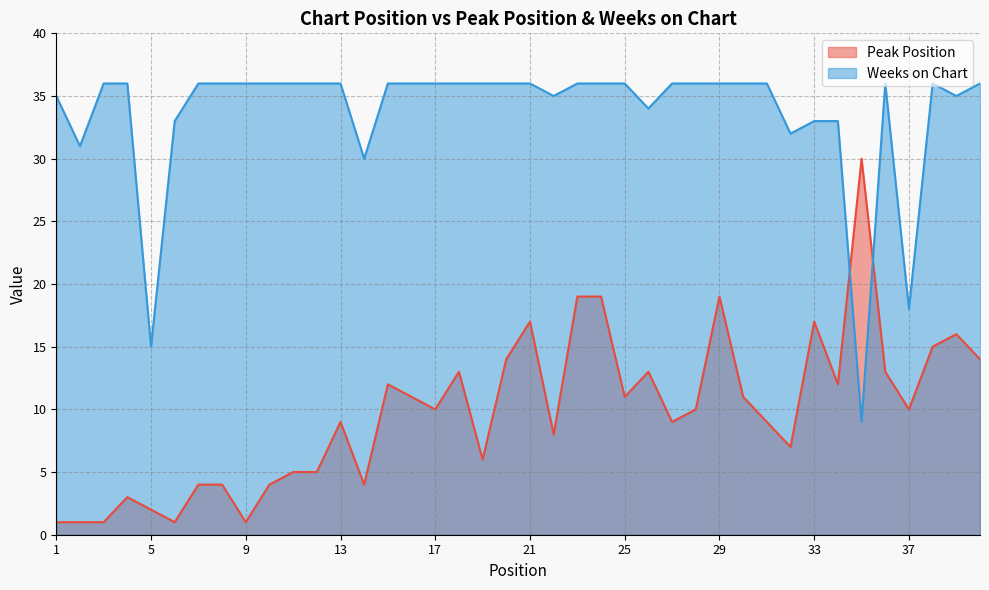

At how many categories does at least one series exceed 20?

38